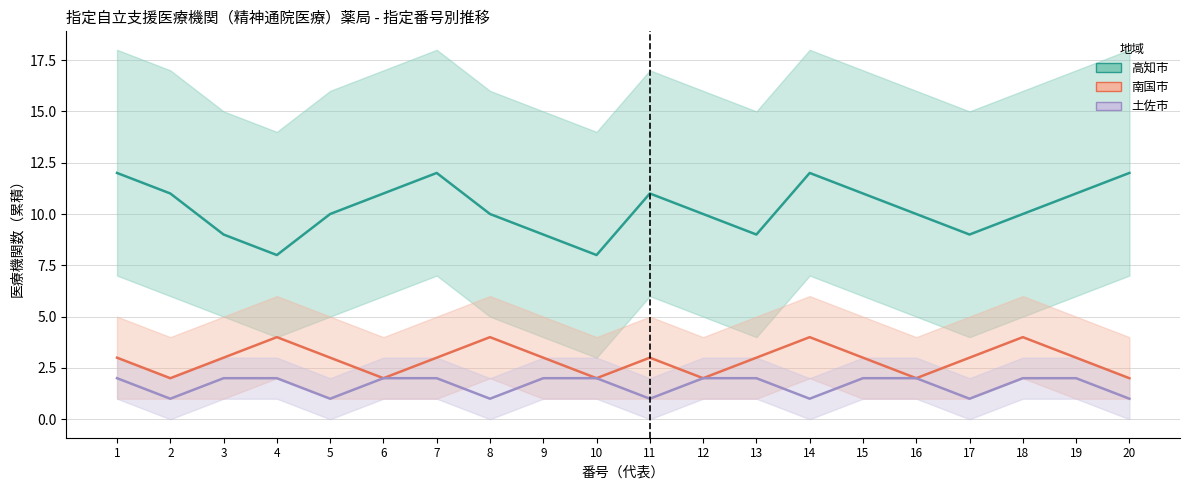

Is the value of 土佐市 at 8 greater than the value of 高知市 at 2?

No